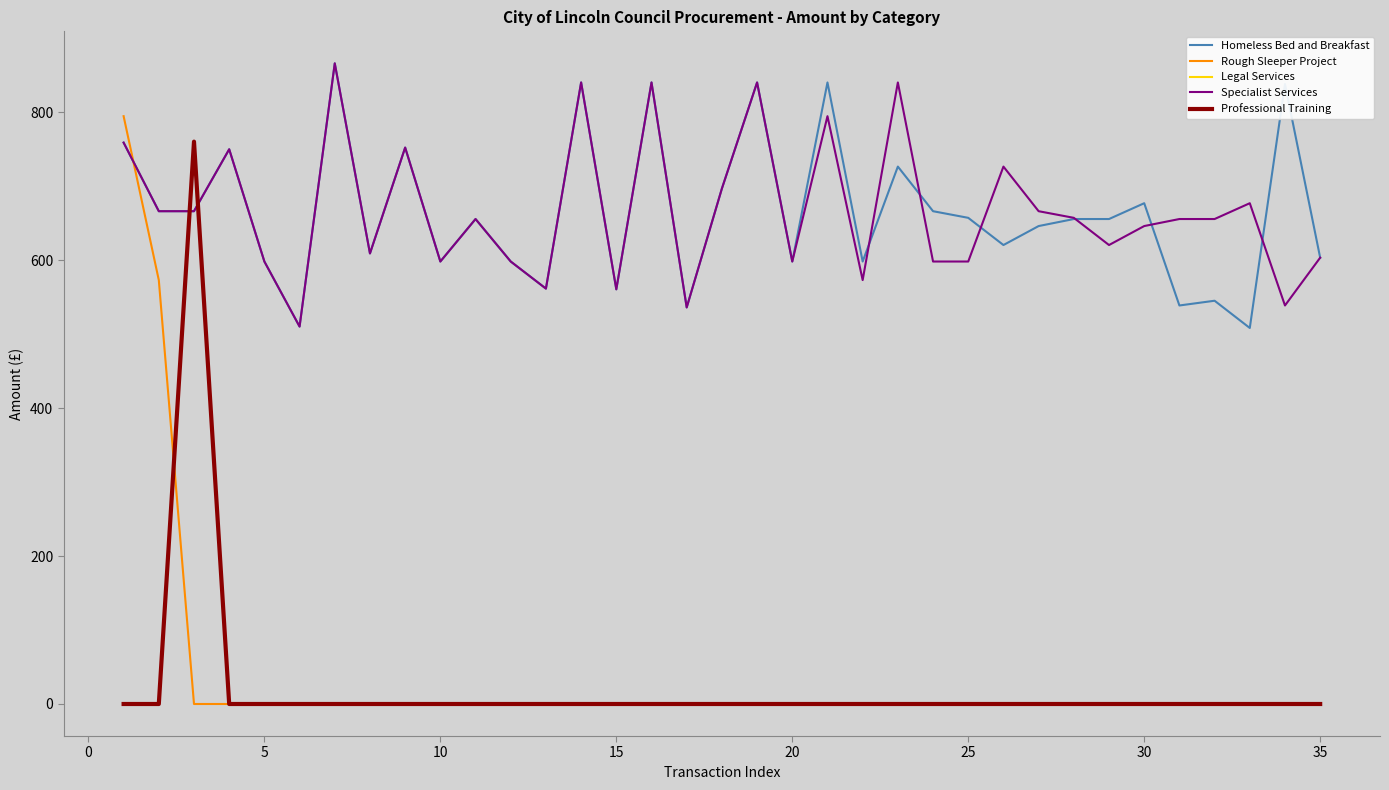

Does the chart have visible grid lines?

No